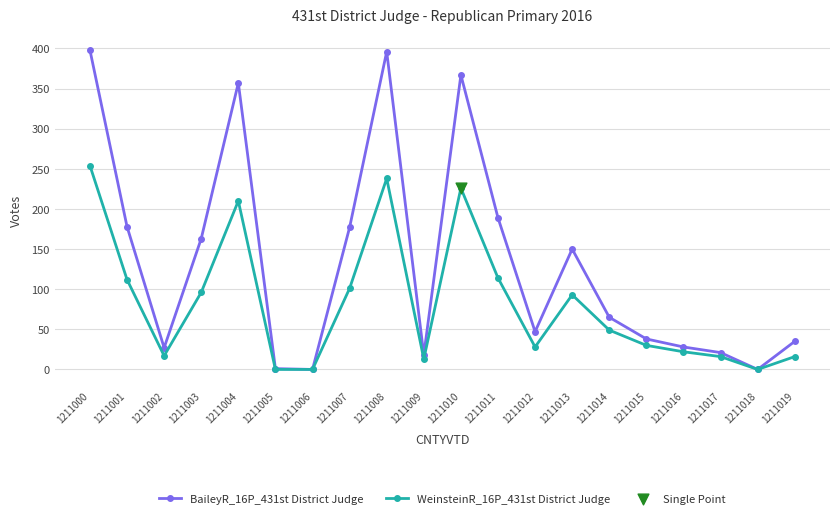

Which series changed the most between 1211014 and 1211019?

WeinsteinR_16P_431st District Judge